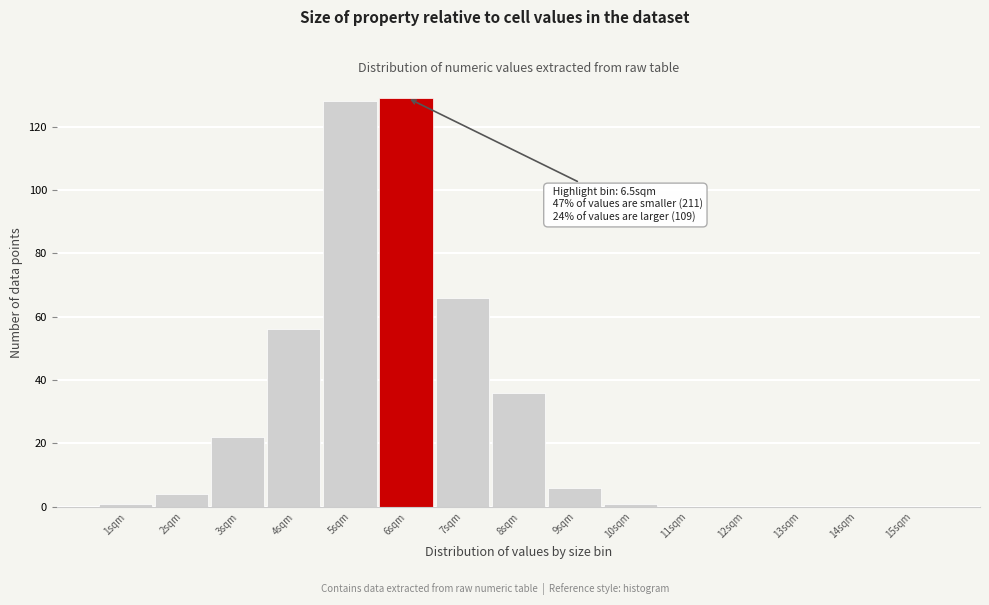

Reading right to left, list all the values displayed in this chart.

15sqm=0	14sqm=0	13sqm=0	12sqm=0	11sqm=0	10sqm=1	9sqm=6	8sqm=36	7sqm=66	6sqm=129	5sqm=128	4sqm=56	3sqm=22	2sqm=4	1sqm=1